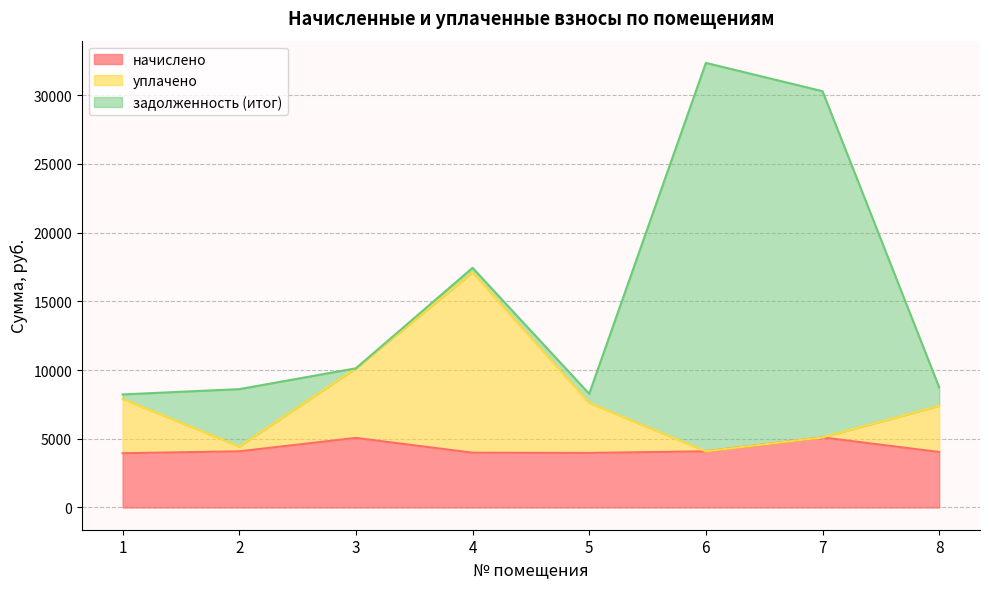

Is the value of начислено at 1 greater than the value of уплачено at 8?

No